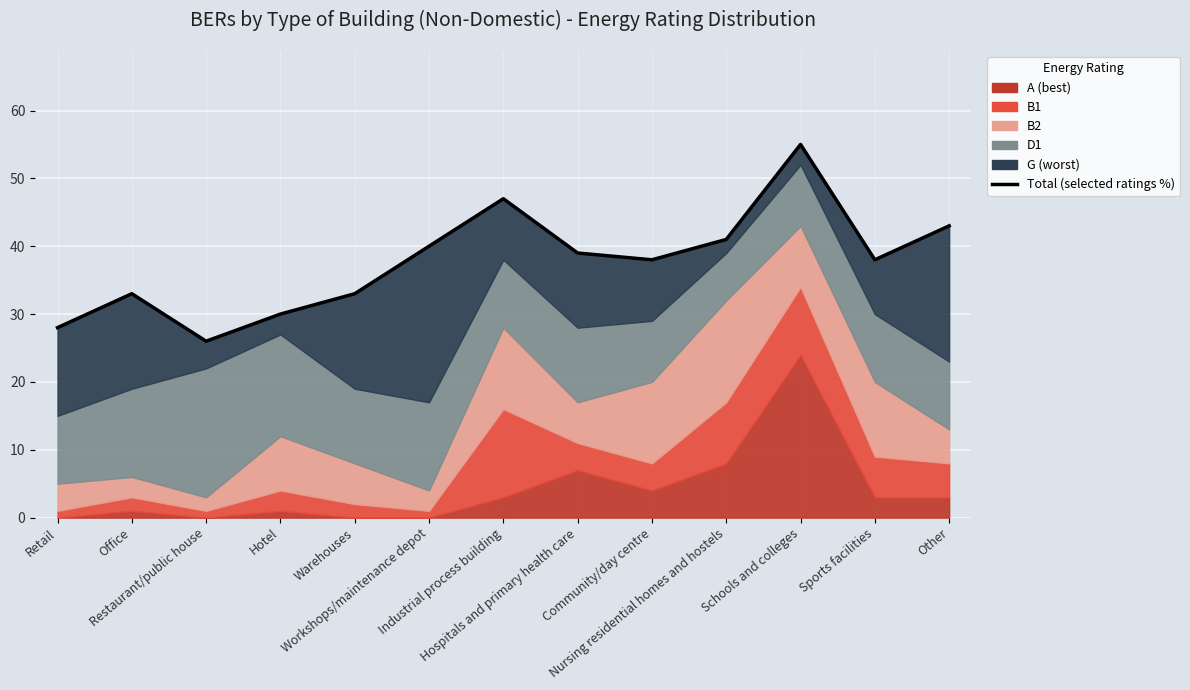

List the labels in order of value, smallest first.

Restaurant/public house, Retail, Hotel, Office, Warehouses, Community/day centre, Sports facilities, Hospitals and primary health care, Workshops/maintenance depot, Nursing residential homes and hostels, Other, Industrial process building, Schools and colleges